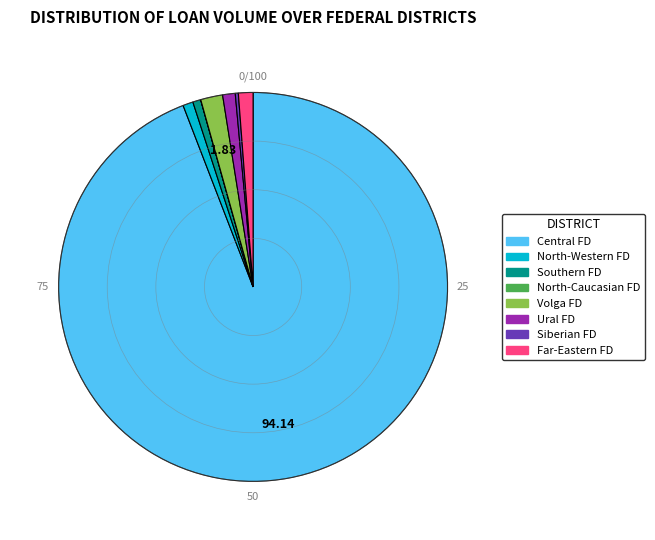

Is there any slice that represents more than half of the pie?

Yes